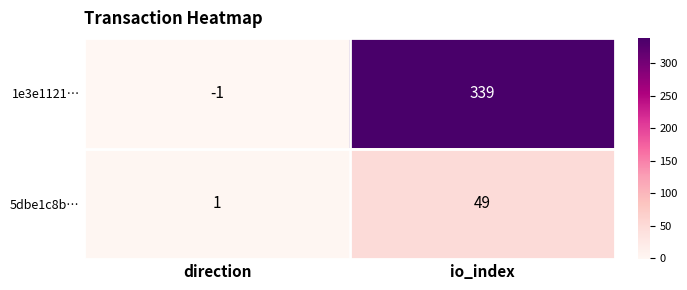

What is the difference between the 5dbe1c8b… values at io_index and direction?

48